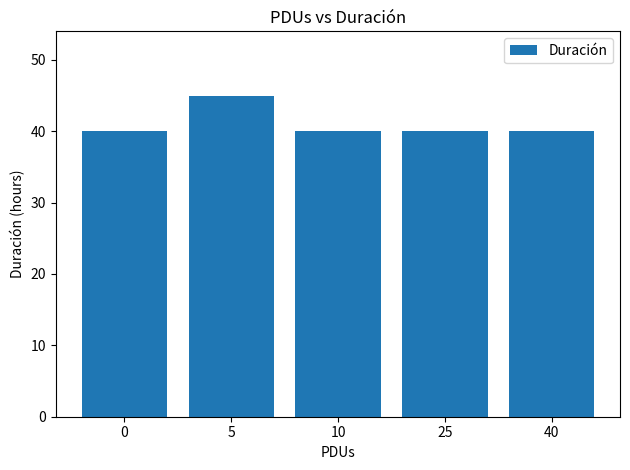

Reading left to right, extract all data points from this chart.

40	45	40	40	40